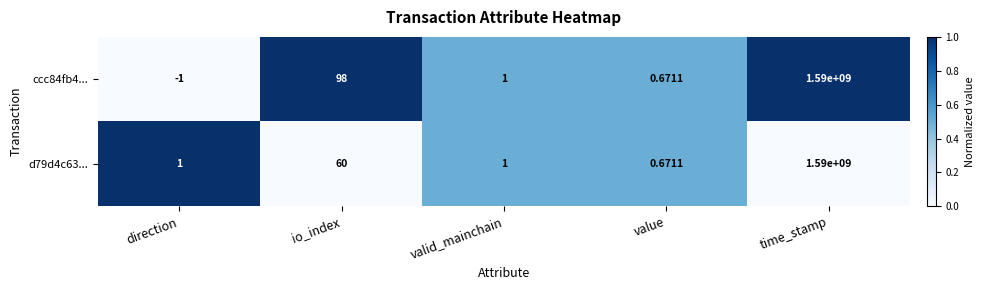

At which category does the chart reach its peak across all series?

time_stamp